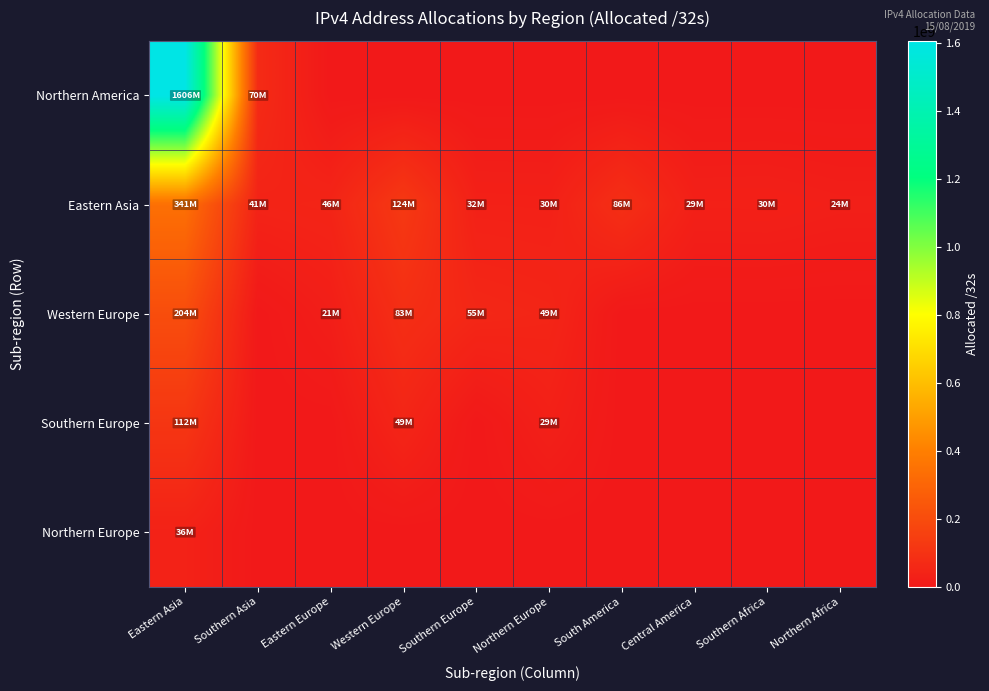

Which series has the largest total across all categories?

Northern America